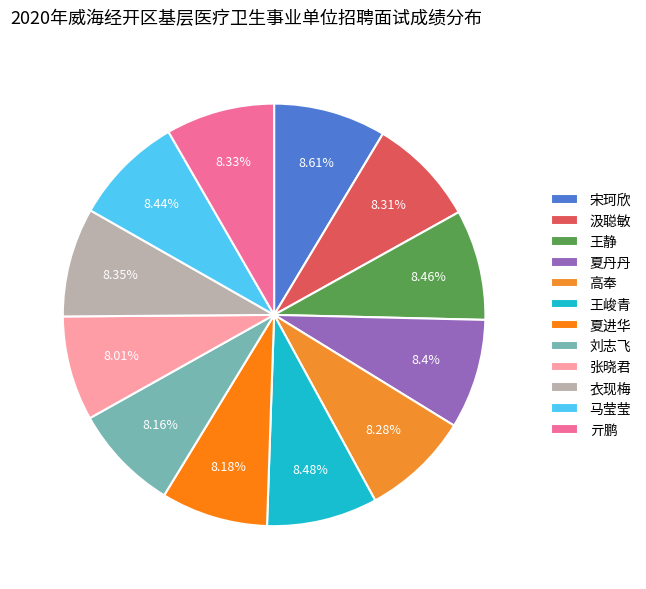

To the nearest percent, what is the average slice percentage?

8%